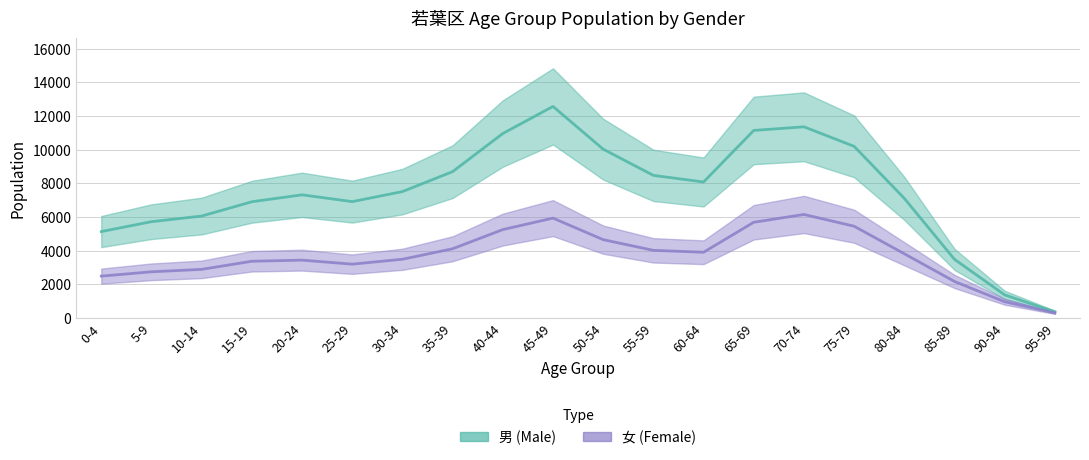

At which category does 男 (Male) reach its first local valley?

25-29